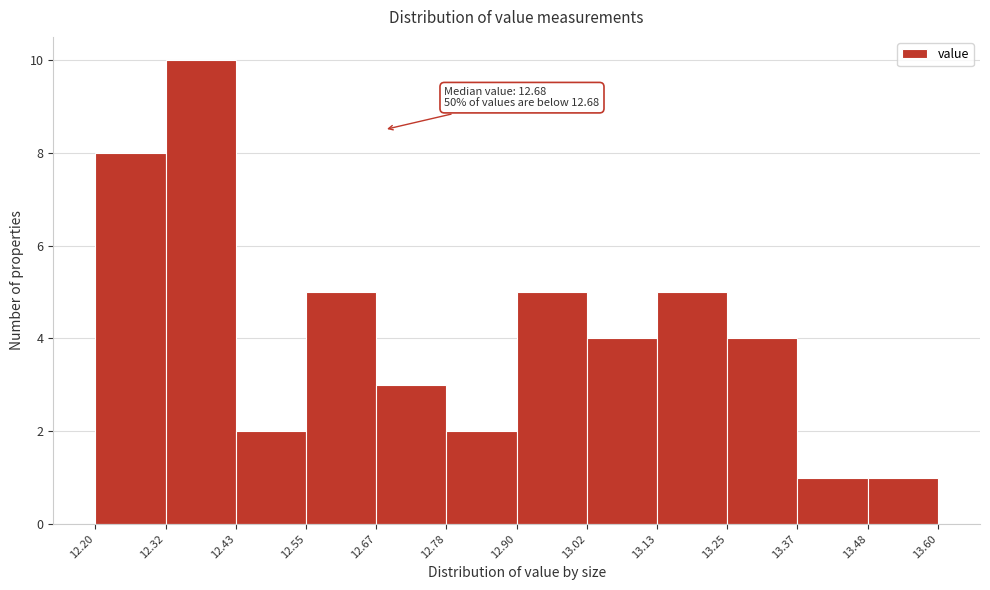

Over which range of the x-axis is the bar tallest?

12.32 to 12.43